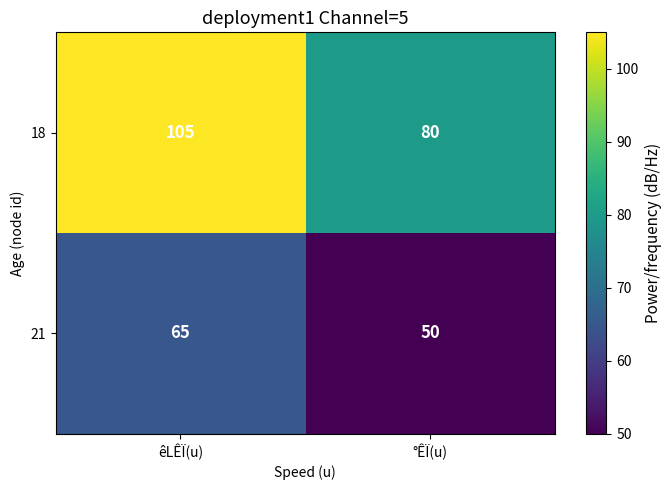

Which series has the largest range (max minus min)?

18